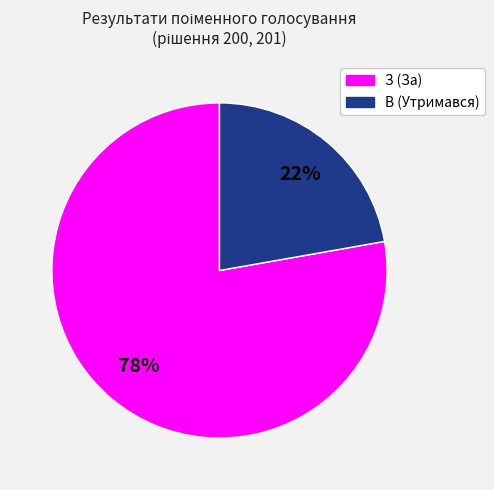

What percentage is the З (За) slice, to the nearest percent?

78%